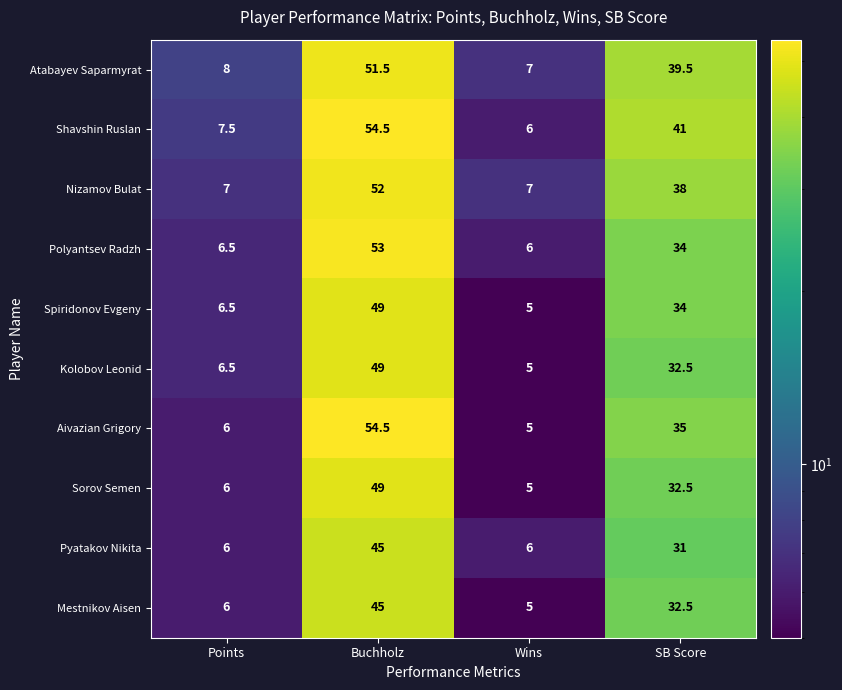

Which series has the largest range (max minus min)?

Aivazian Grigory